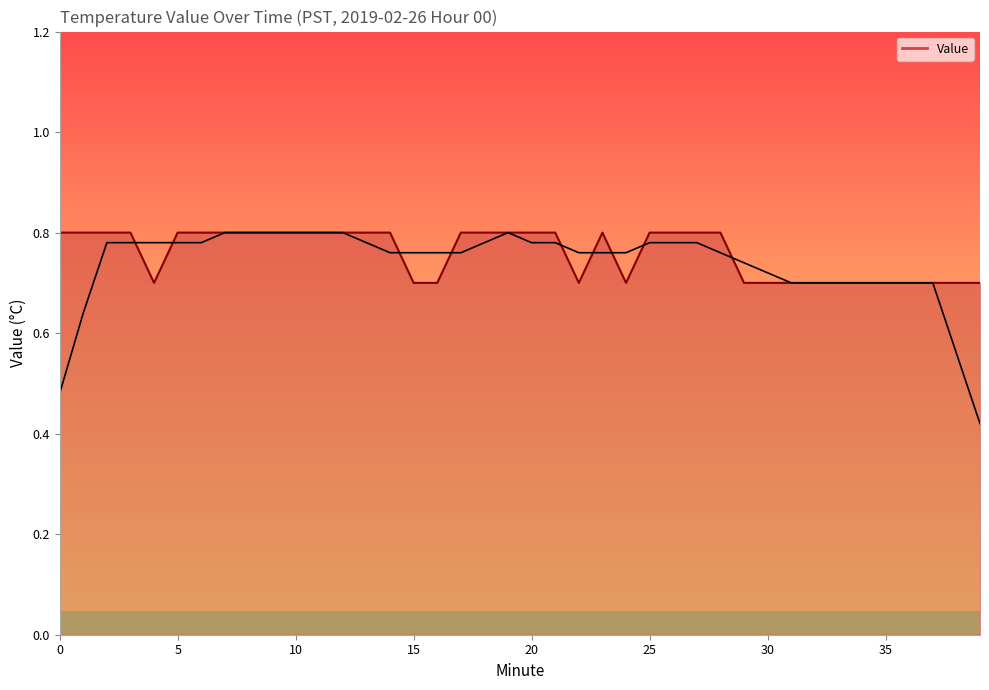

How many points are higher than both their immediate neighbors (excluding endpoints)?

1